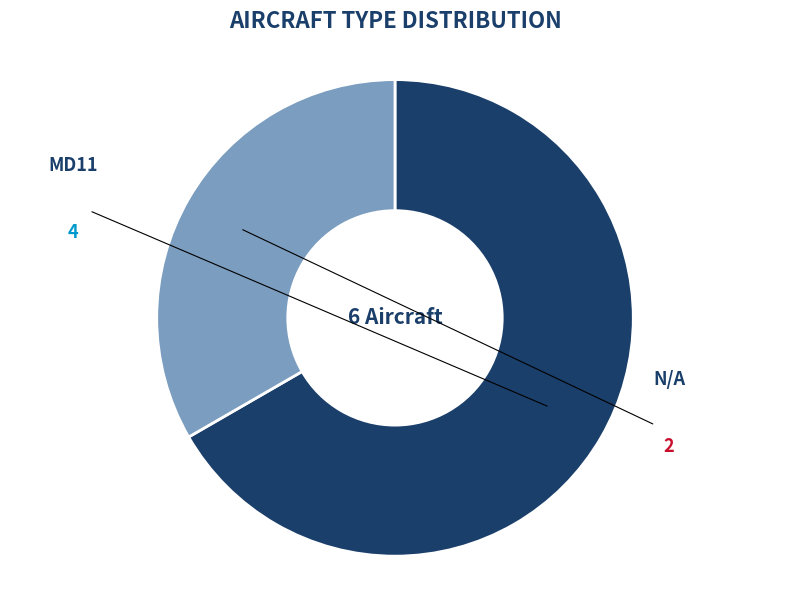

Count the number of slices in the pie.

2